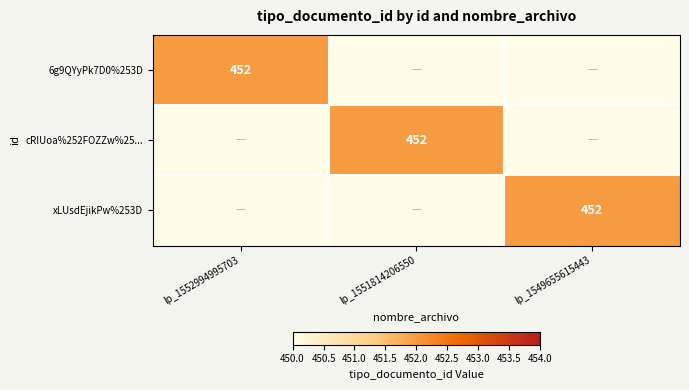

The value of cRIUoa%252FOZZw%25... at lp_1551814206550 is 452. True or false?

True